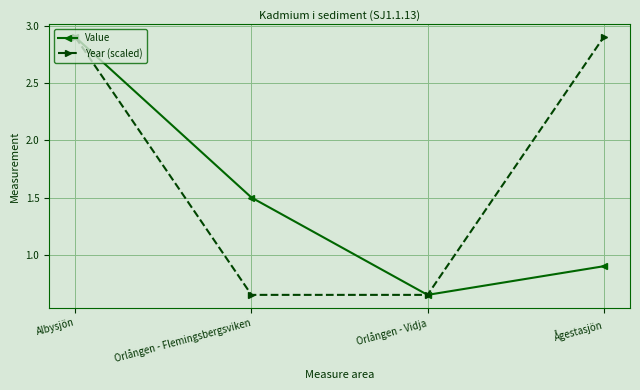

At which label does Value reach its minimum?

Orlången - Vidja